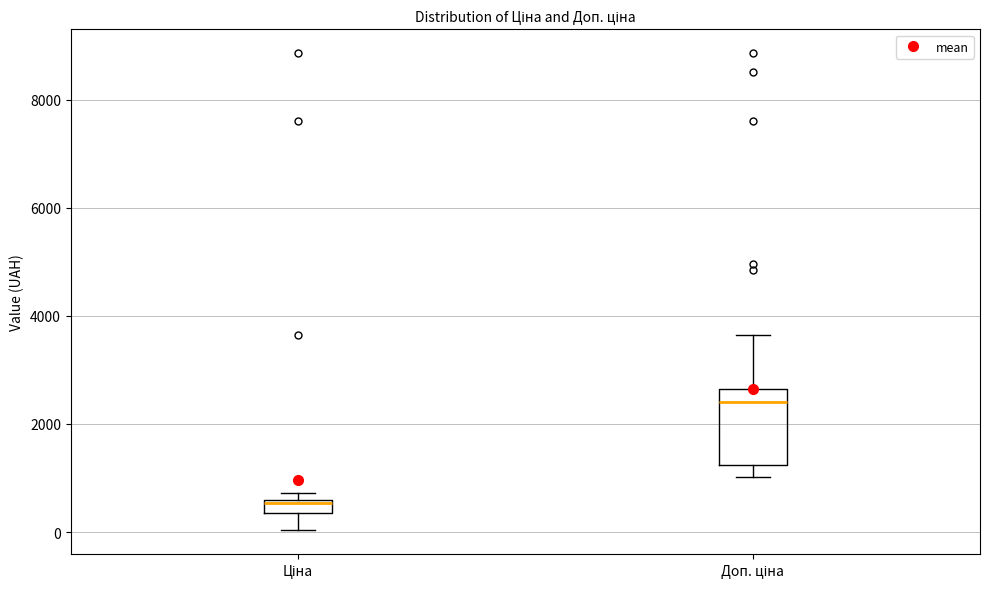

Which box has the lowest median line?

Ціна